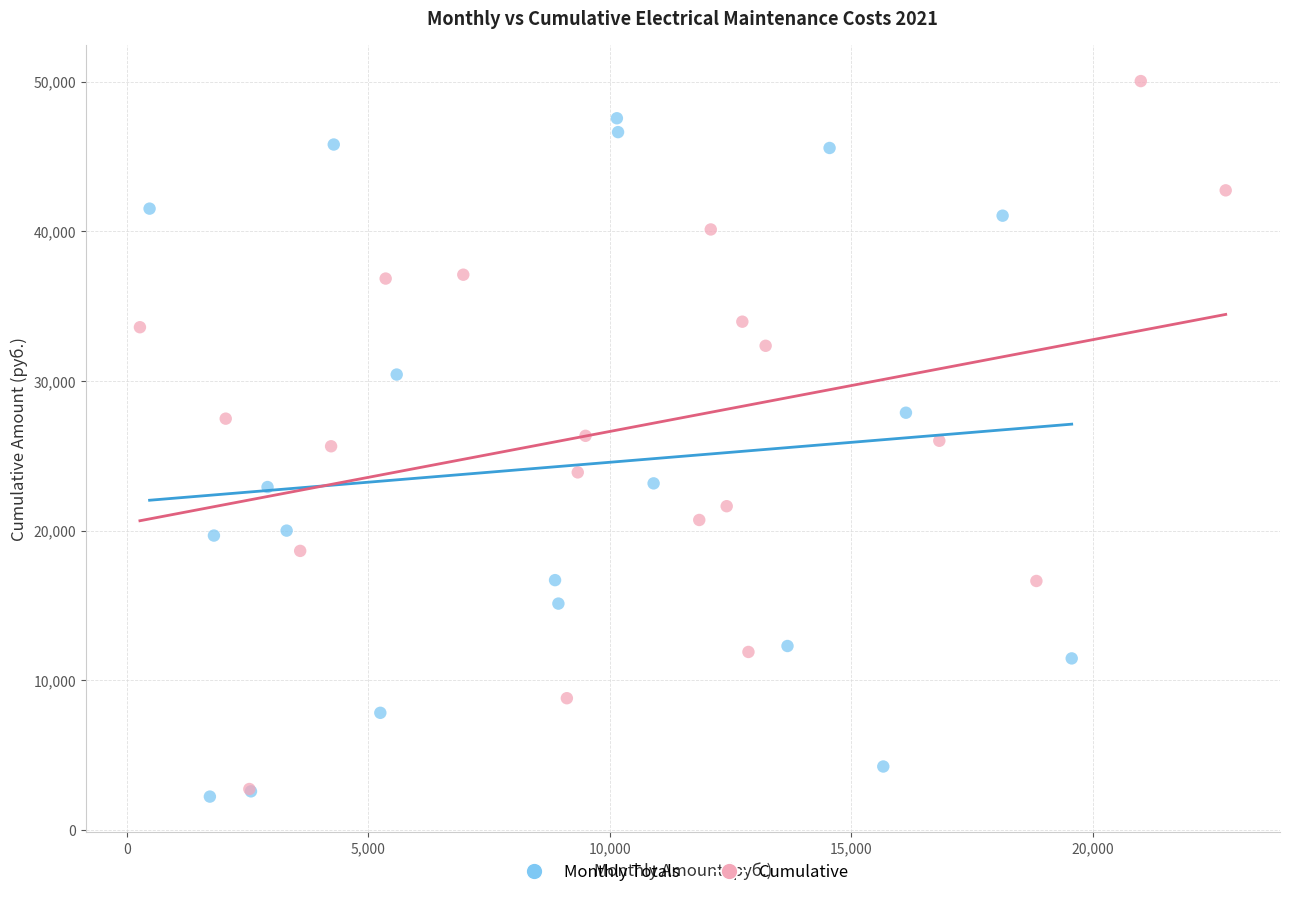

Which series reaches the maximum Y coordinate?

Cumulative